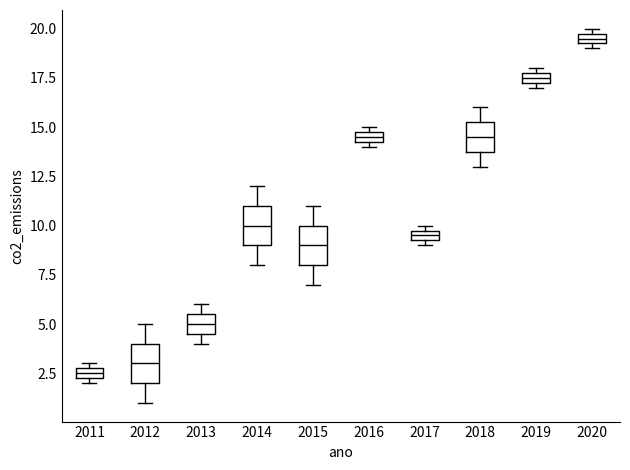

Which box's median line is the highest?

2020